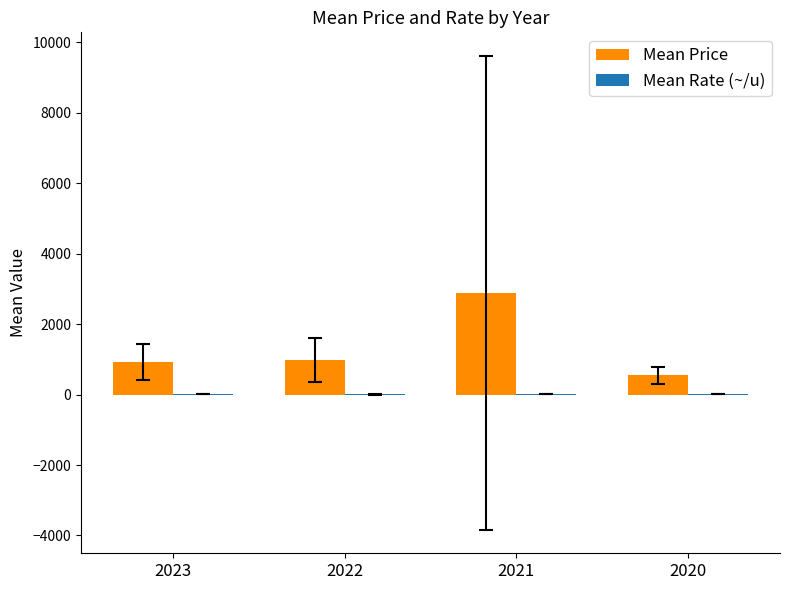

What is the maximum value shown in the chart?

2889.2